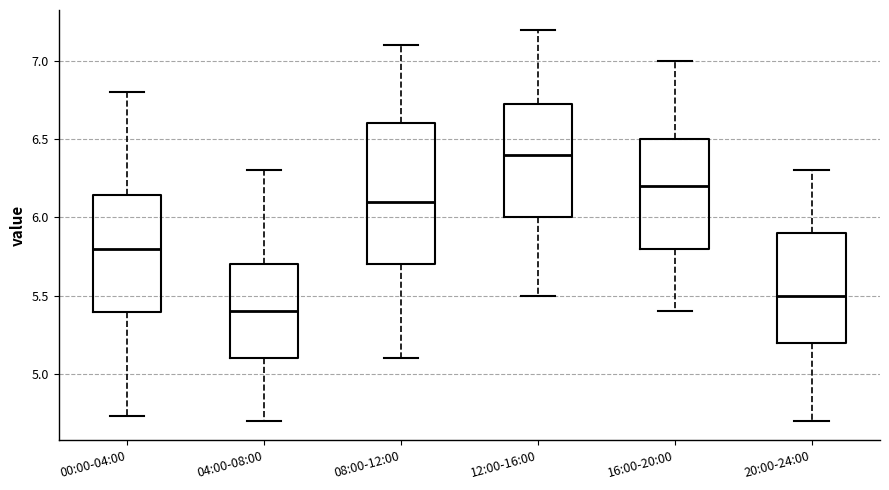

Comparing the boxes themselves (not the whiskers), which one is the tallest?

08:00-12:00